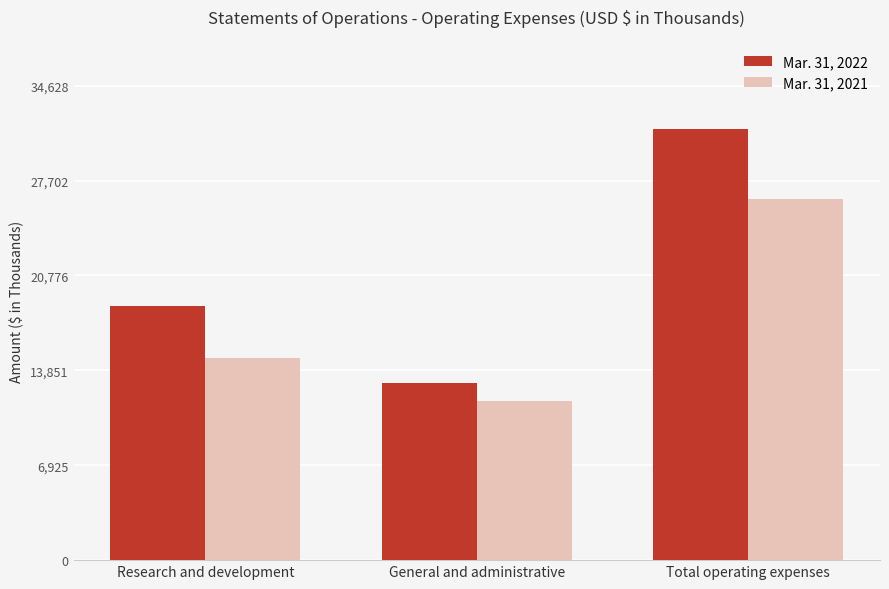

How many Mar. 31, 2022 values are between 12921 and 31480?

3